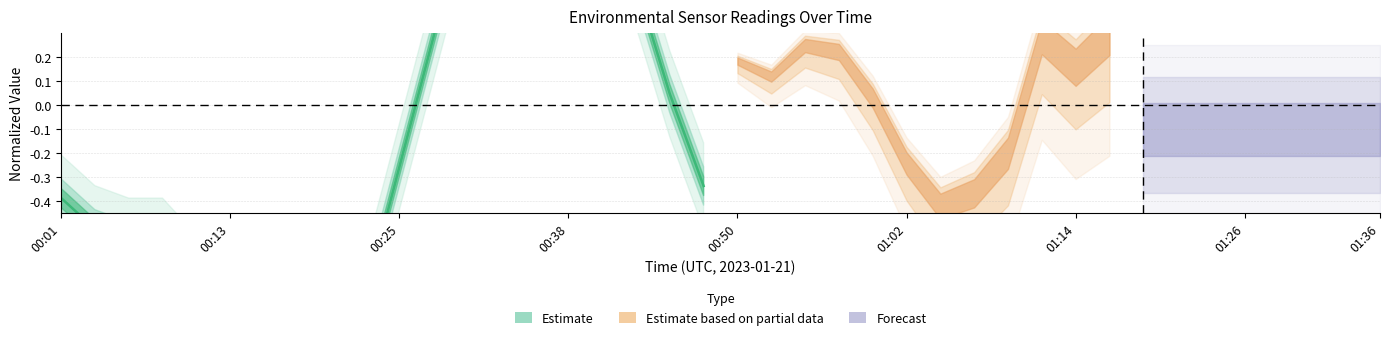

Is it true that the value at 00:13 is -0.7?

False